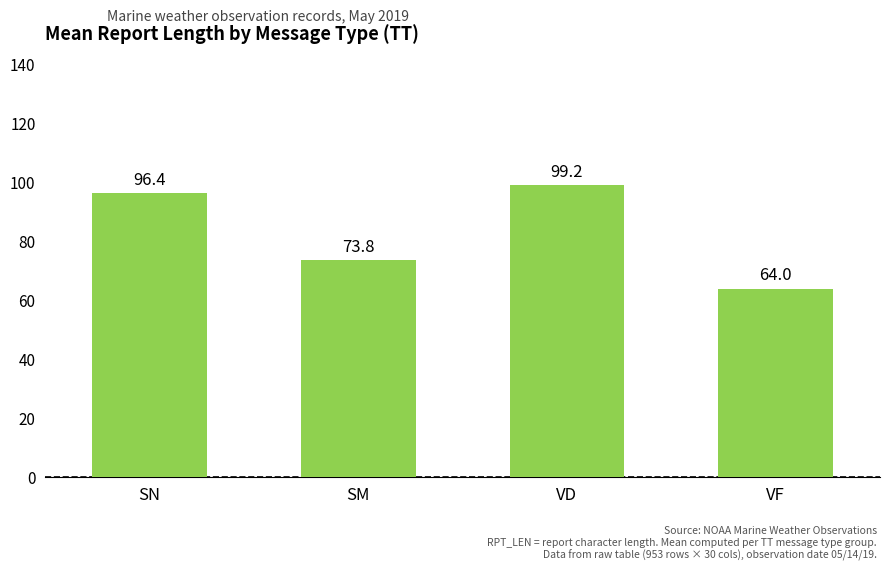

Which has a higher value, SN or SM?

SN